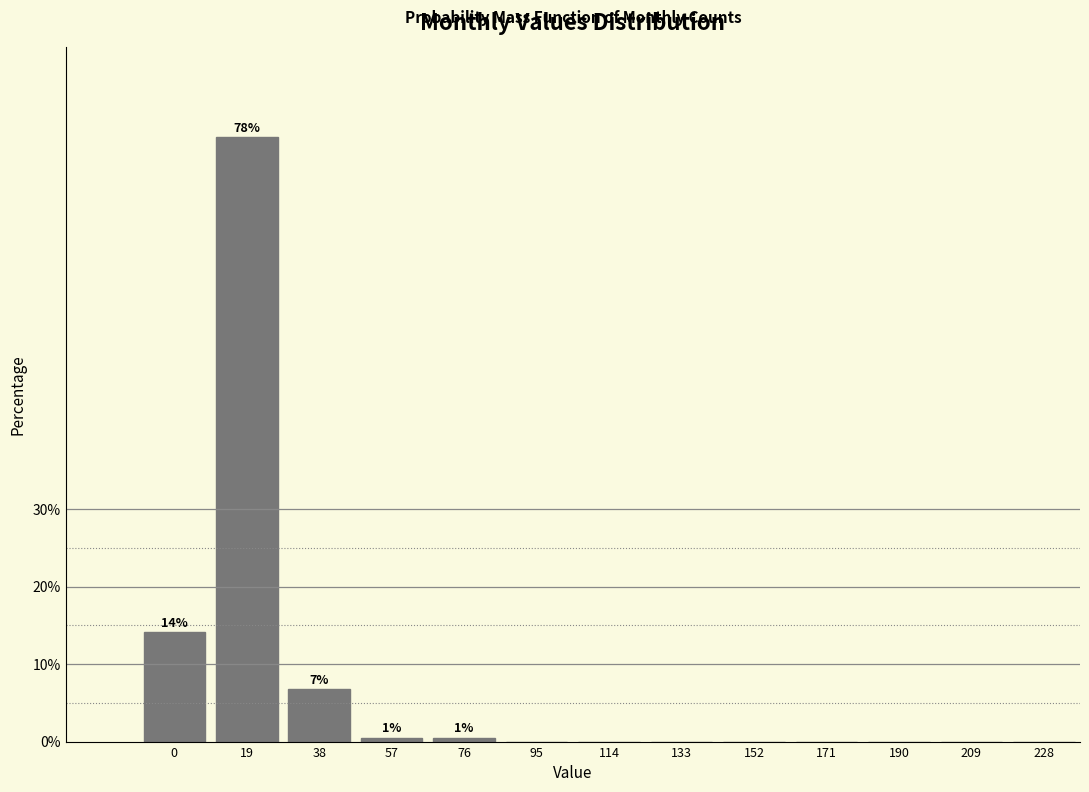

Reading left to right, list all the values displayed in this chart.

0=14.1	19=78.0	38=6.8	57=0.5	76=0.5	95=0.0	114=0.0	133=0.0	152=0.0	171=0.0	190=0.0	209=0.0	228=0.0